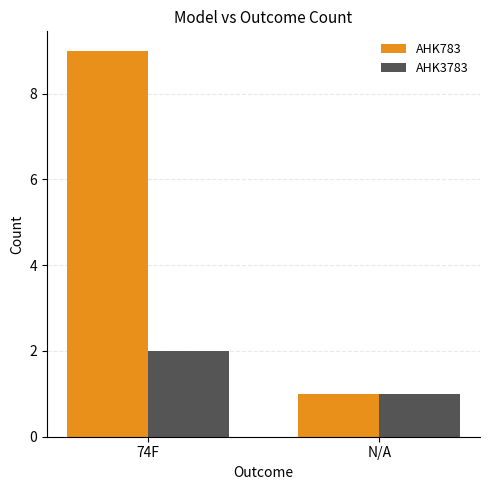

How many groups of bars are there?

2